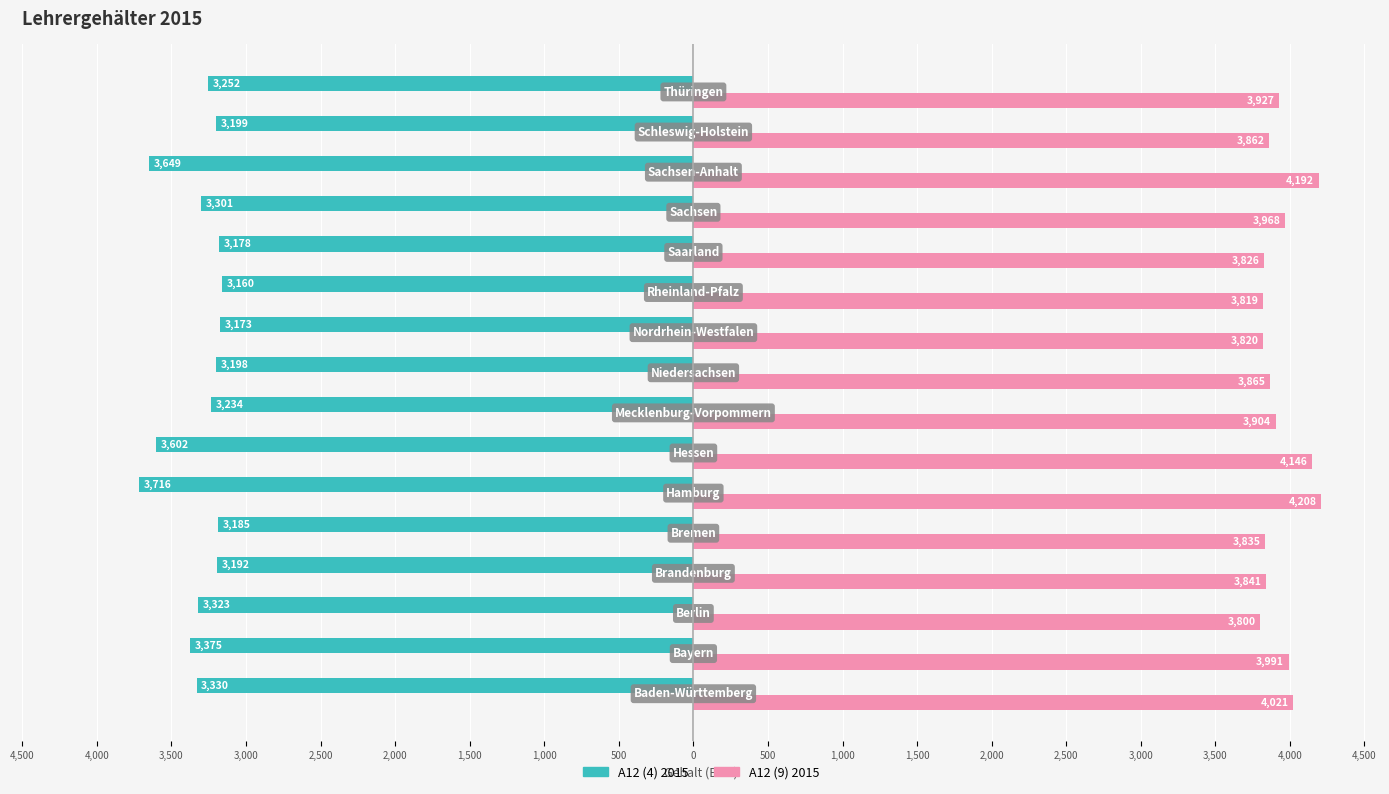

What are all the series names shown in the legend?

A12 (4) 2015, A12 (9) 2015